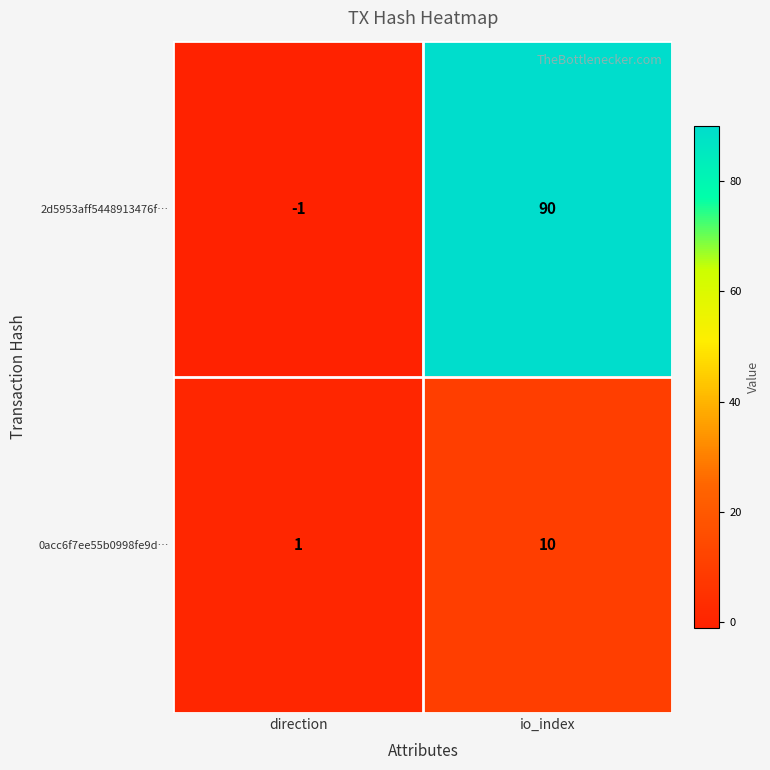

Reading left to right, extract all data points from this chart.

2d5953aff5448913476f…: direction=-1	io_index=90
0acc6f7ee55b0998fe9d…: direction=1	io_index=10